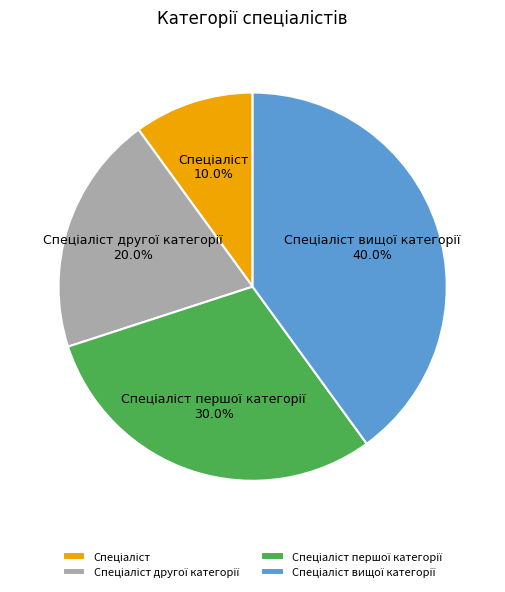

Is there any slice that represents more than half of the pie?

No